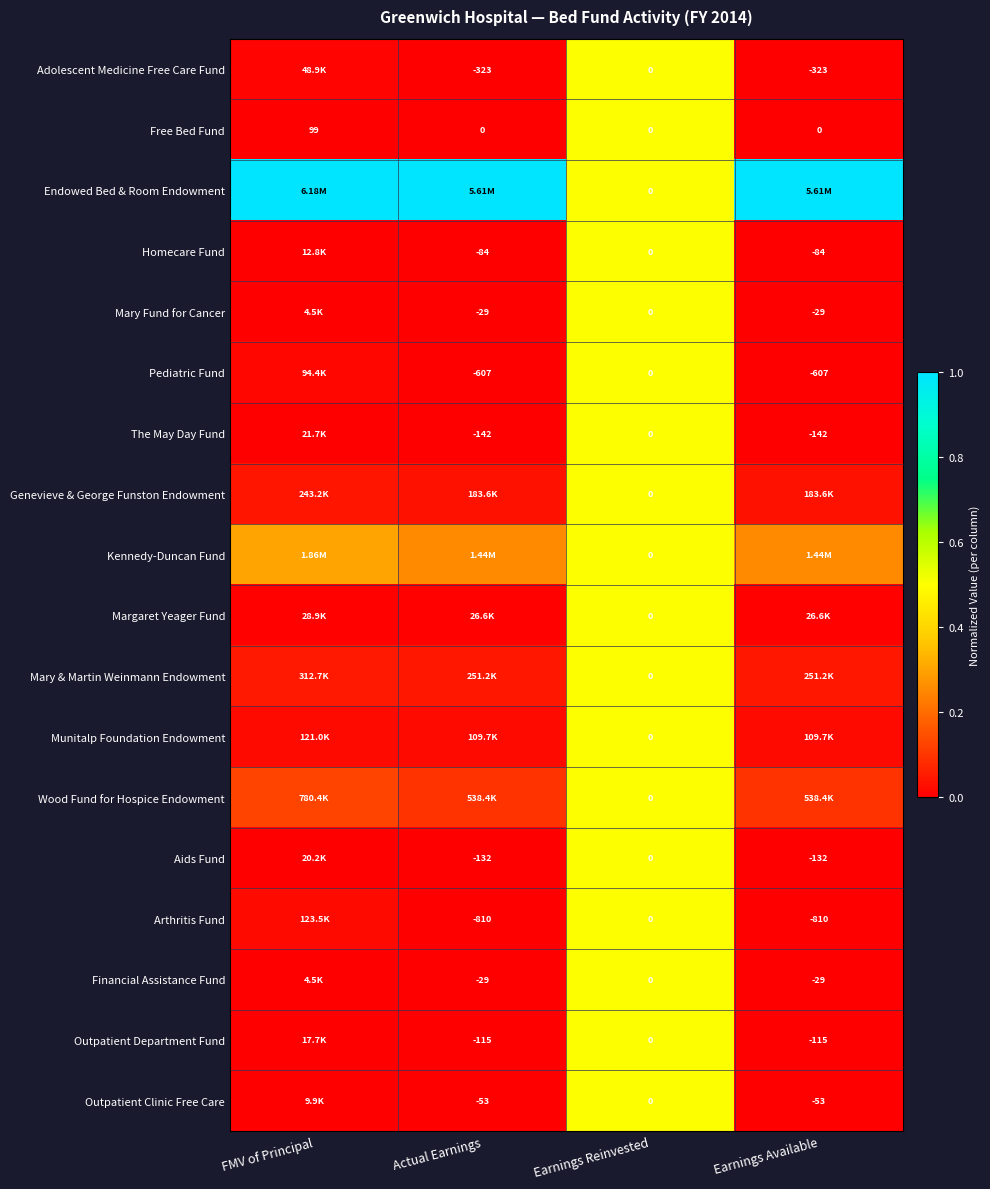

Count the number of data series in this chart.

18